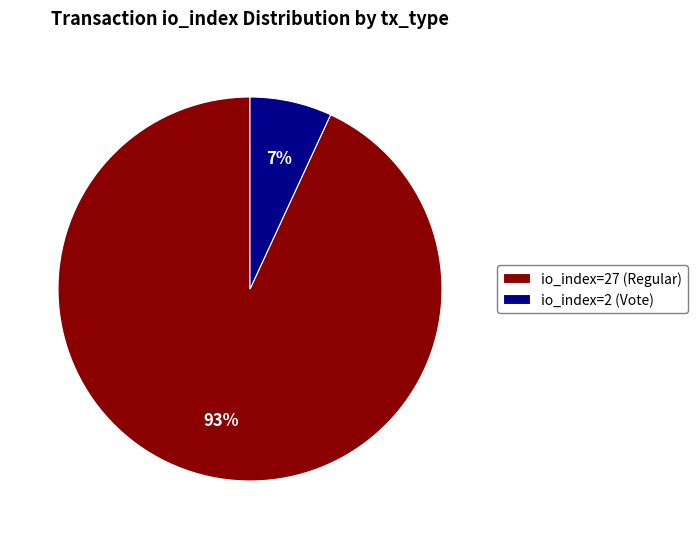

What is the ratio of the value at io_index=2 (Vote) to the value at io_index=27 (Regular)?

0.1